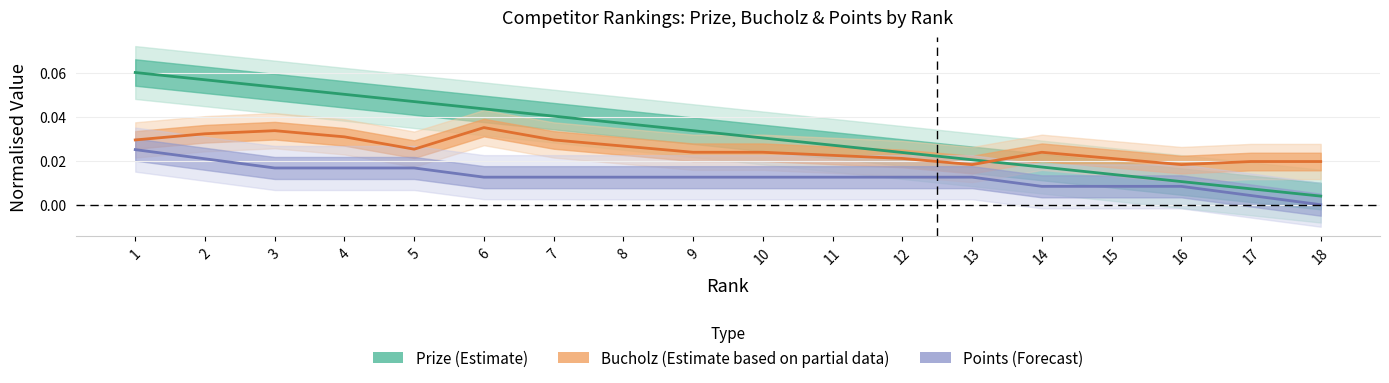

Which series changed the most between 1 and 16?

Prize (Estimate)